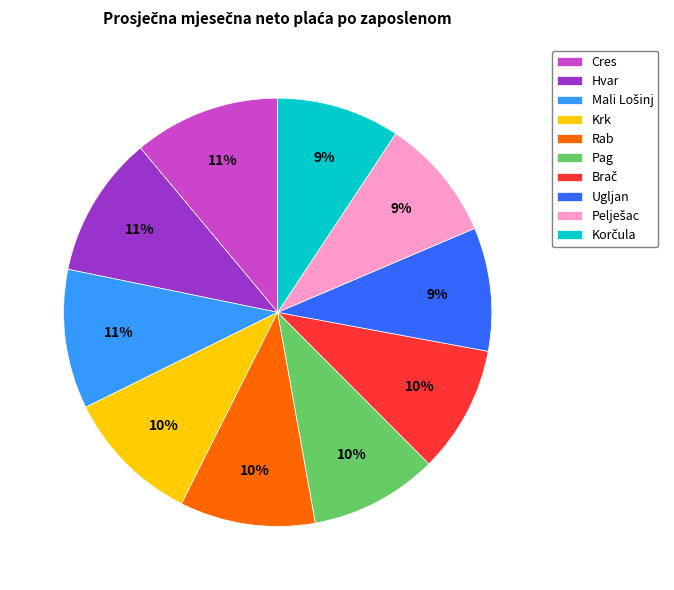

Is it true that Krk is 10% of the pie?

True